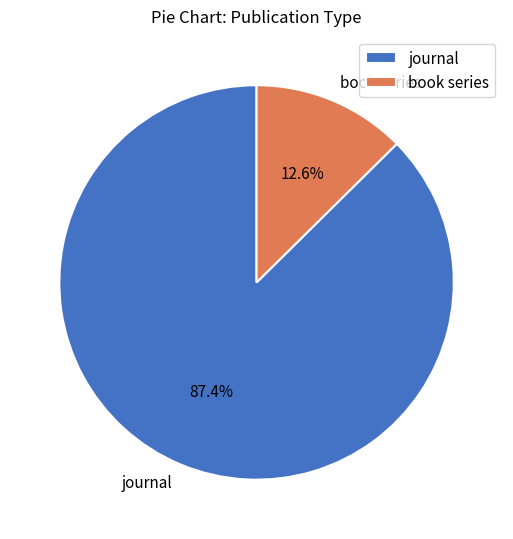

Does journal represent more than half of the total?

Yes